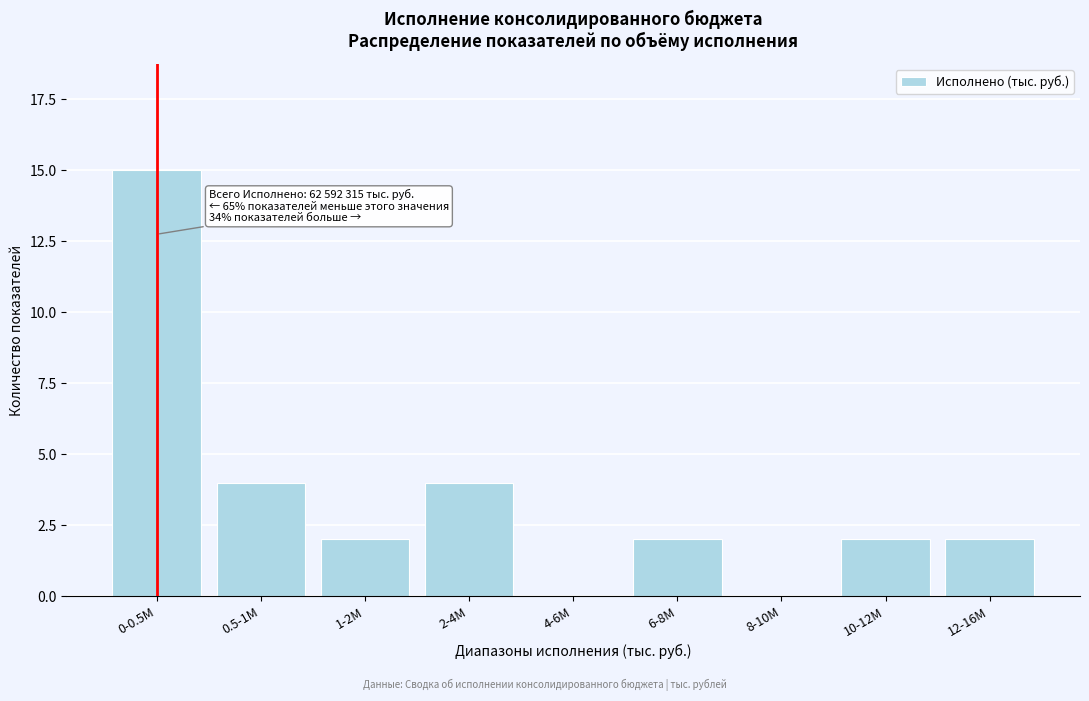

Reading right to left, transcribe all the data shown in this chart.

12-16M=2	10-12M=2	8-10M=0	6-8M=2	4-6M=0	2-4M=4	1-2M=2	0.5-1M=4	0-0.5M=15